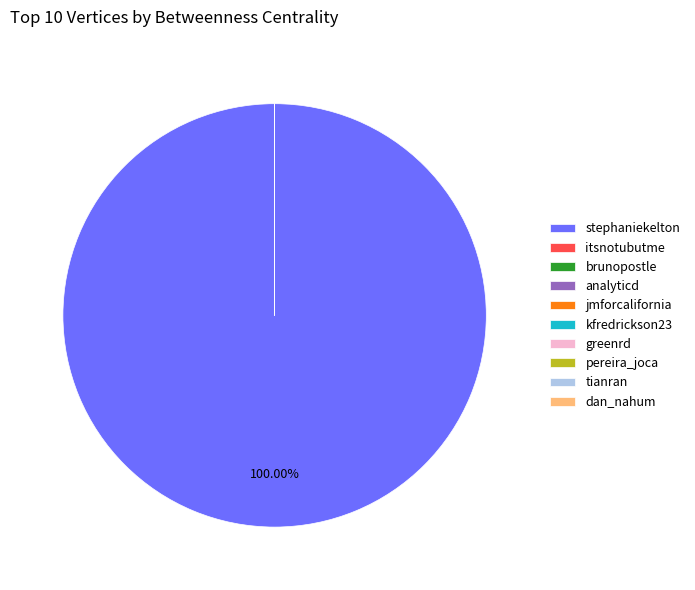

Does pereira_joca account for over 50% of the chart?

No